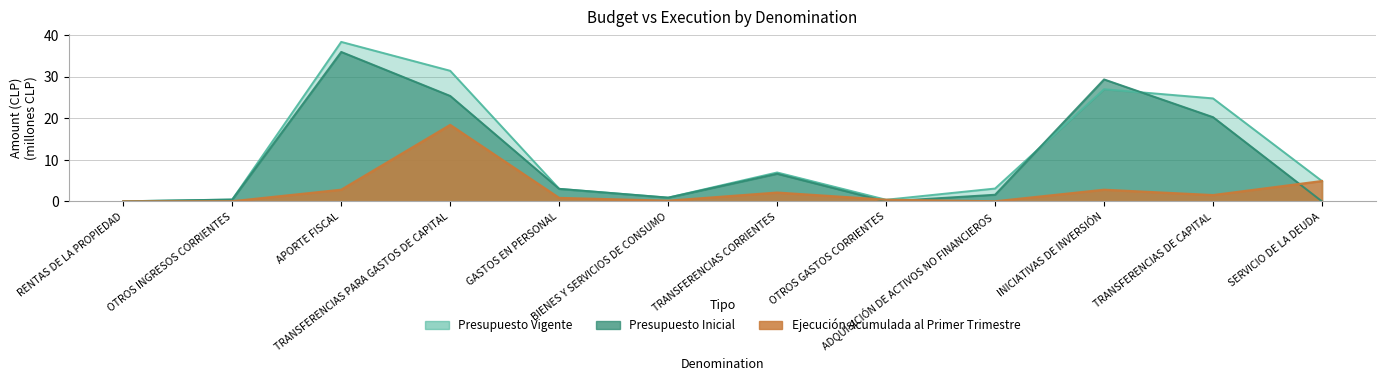

Rank the categories by Ejecución Acumulada value from highest to lowest.

TRANSFERENCIAS PARA GASTOS DE CAPITAL, SERVICIO DE LA DEUDA, APORTE FISCAL, INICIATIVAS DE INVERSIÓN, TRANSFERENCIAS CORRIENTES, TRANSFERENCIAS DE CAPITAL, GASTOS EN PERSONAL, OTROS GASTOS CORRIENTES, BIENES Y SERVICIOS DE CONSUMO, OTROS INGRESOS CORRIENTES, ADQUISICIÓN DE ACTIVOS NO FINANCIEROS, RENTAS DE LA PROPIEDAD